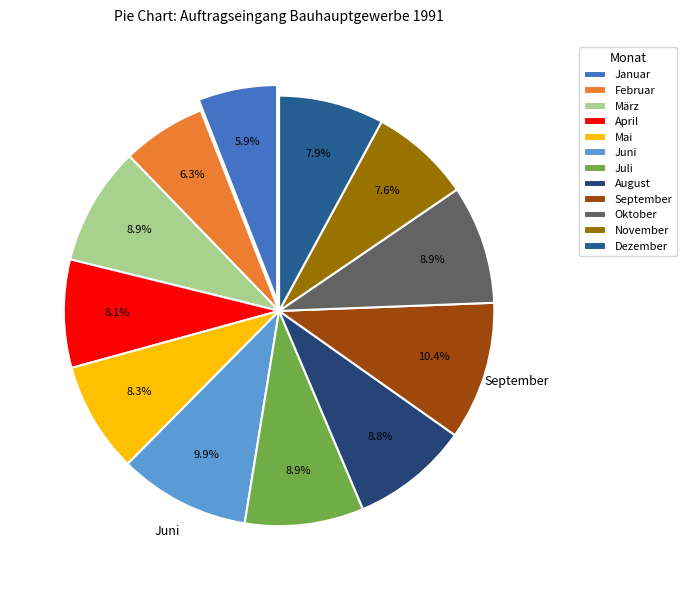

What percentage is NOT represented by Februar?

93.7%